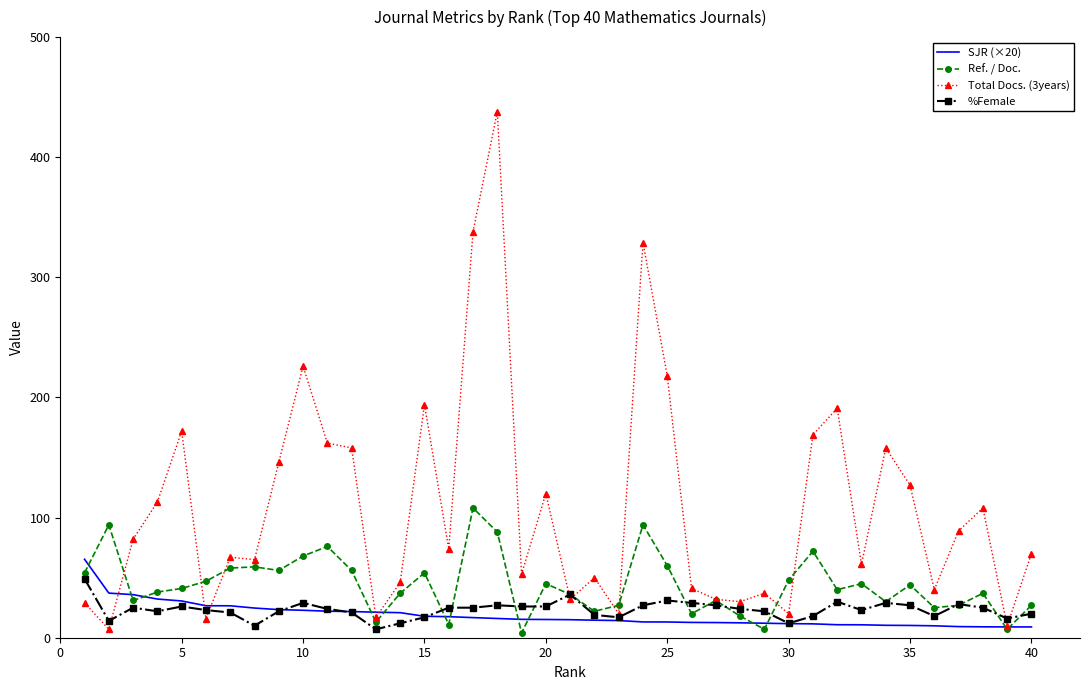

Which series has the largest total across all categories?

Total Docs. (3years)